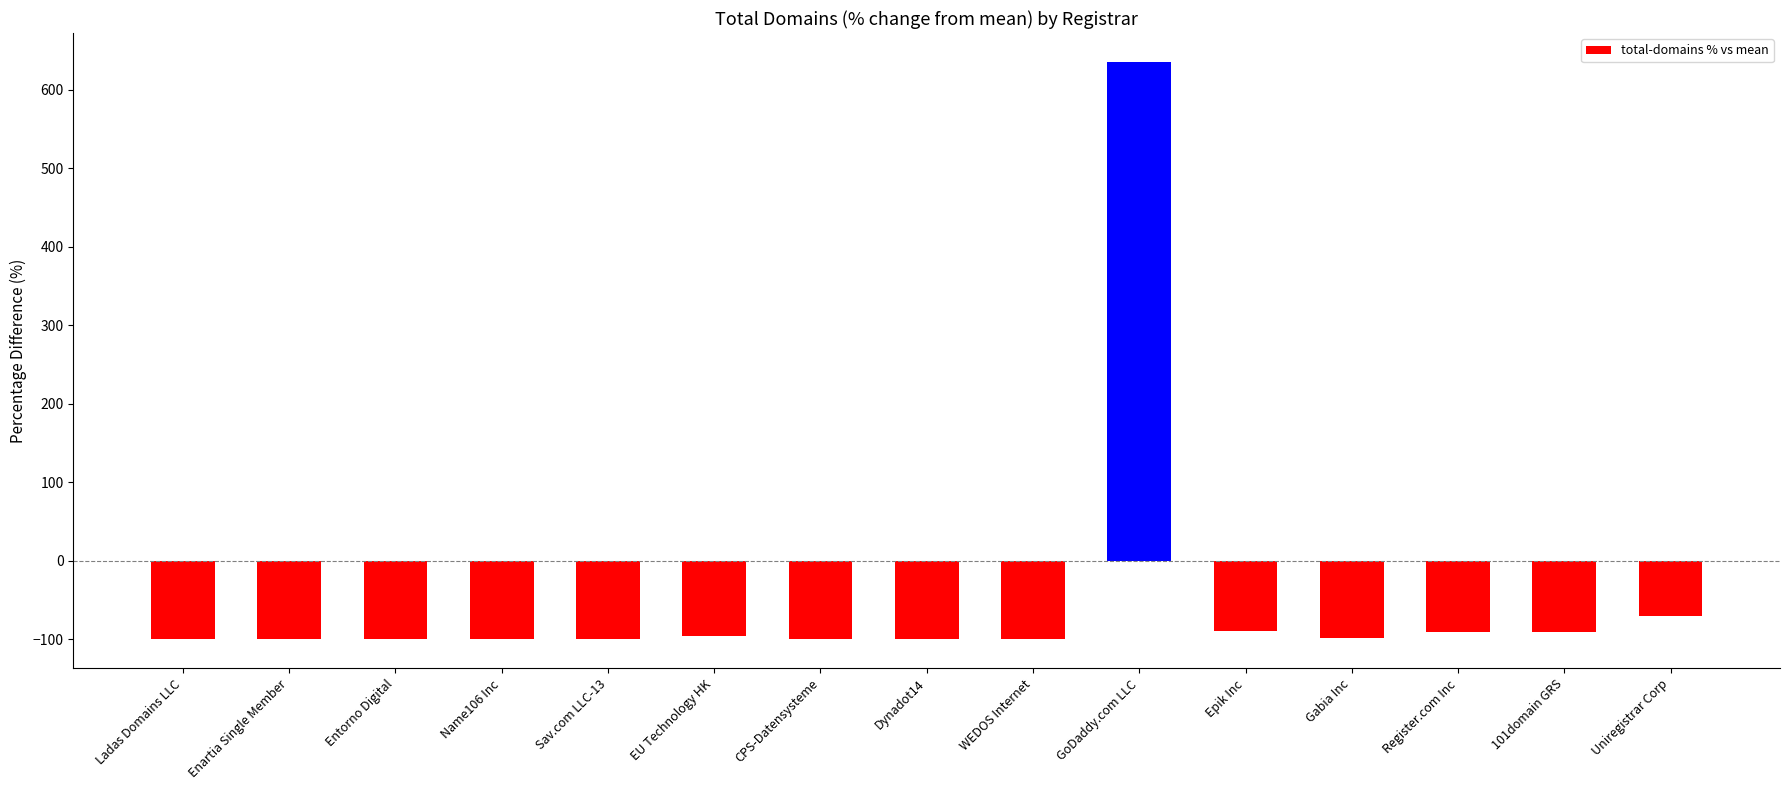

What is the difference between the second highest and minimum values?

29.1